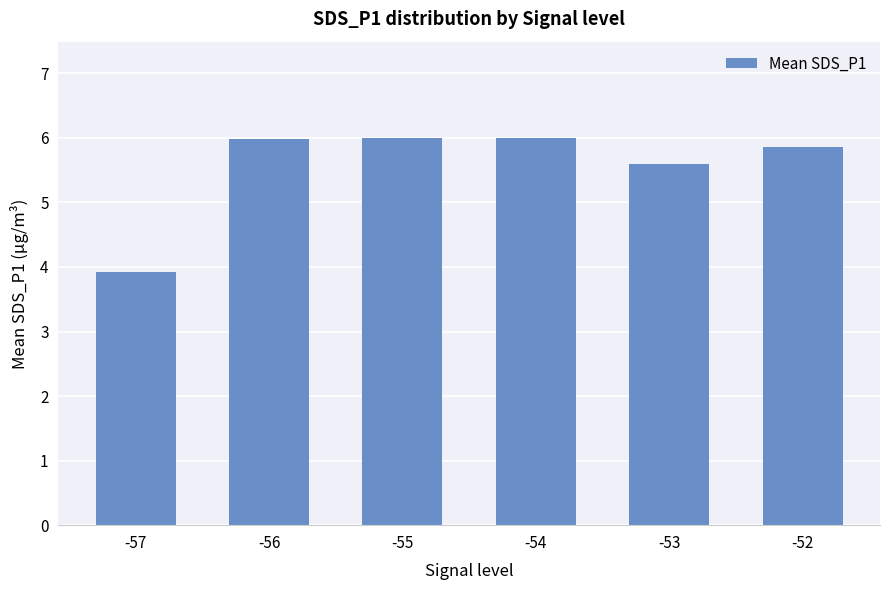

What is the average value?

5.6